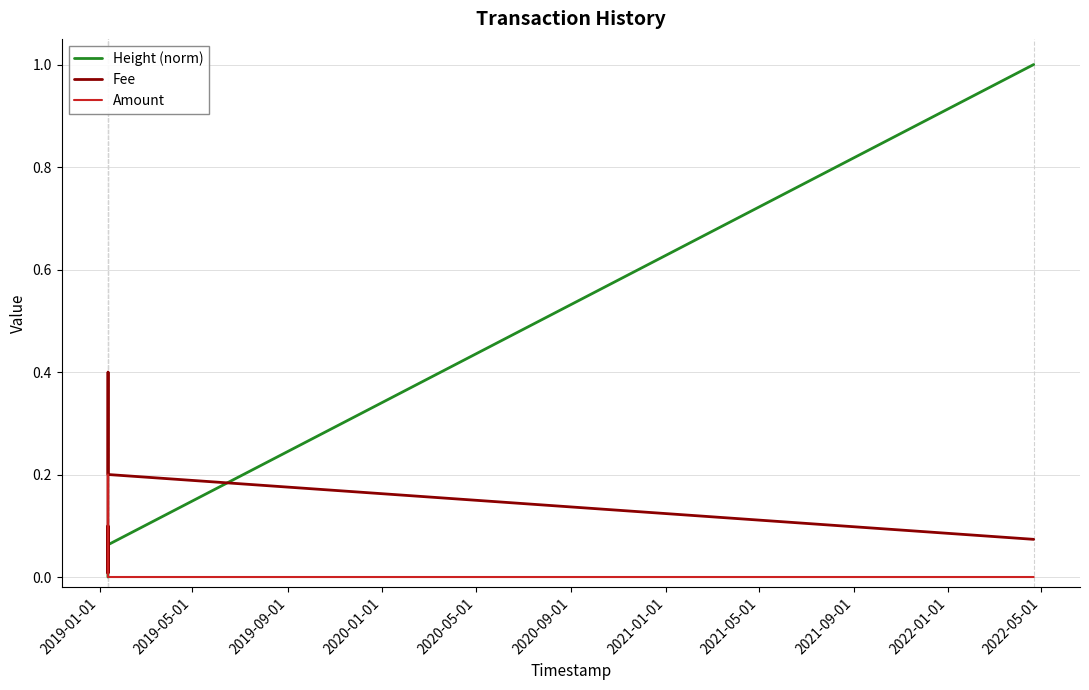

What is the greatest value displayed?

1.0